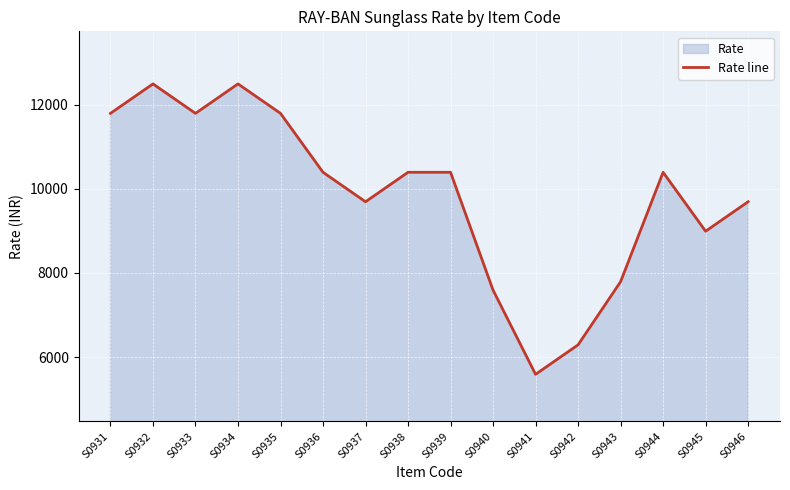

The value at S0943 is 7790. True or false?

True